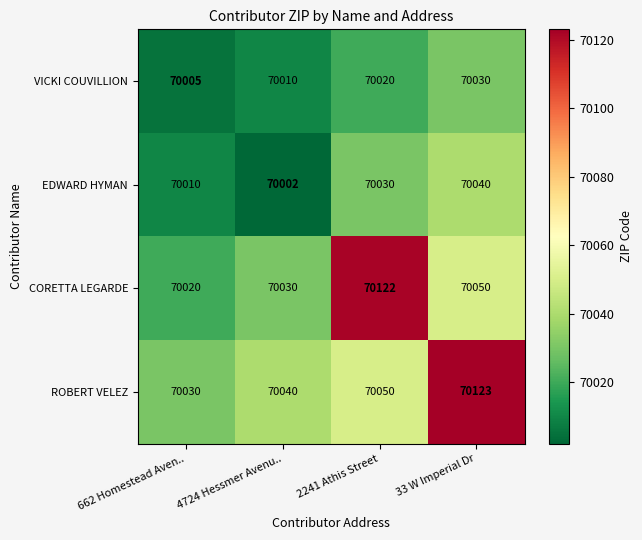

At how many categories does at least one series exceed 70049?

2